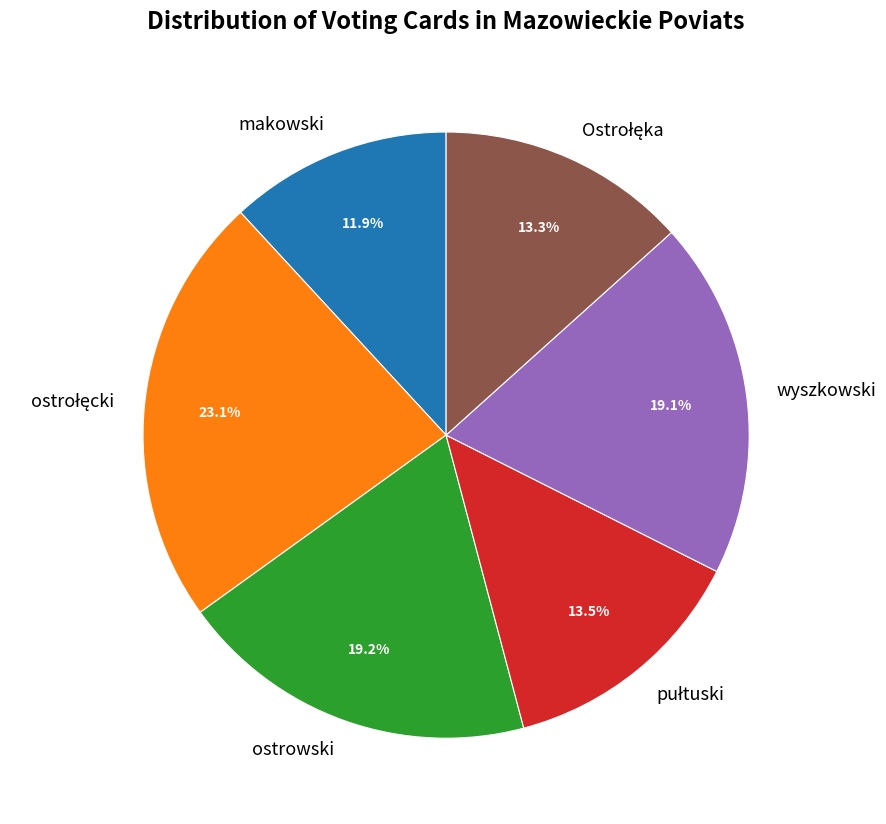

What is the ratio of the value at makowski to the value at wyszkowski?

0.6